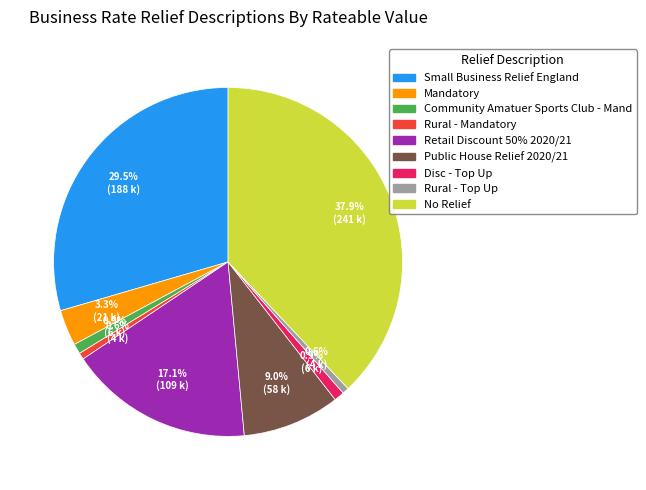

Is there a majority slice in this chart?

No